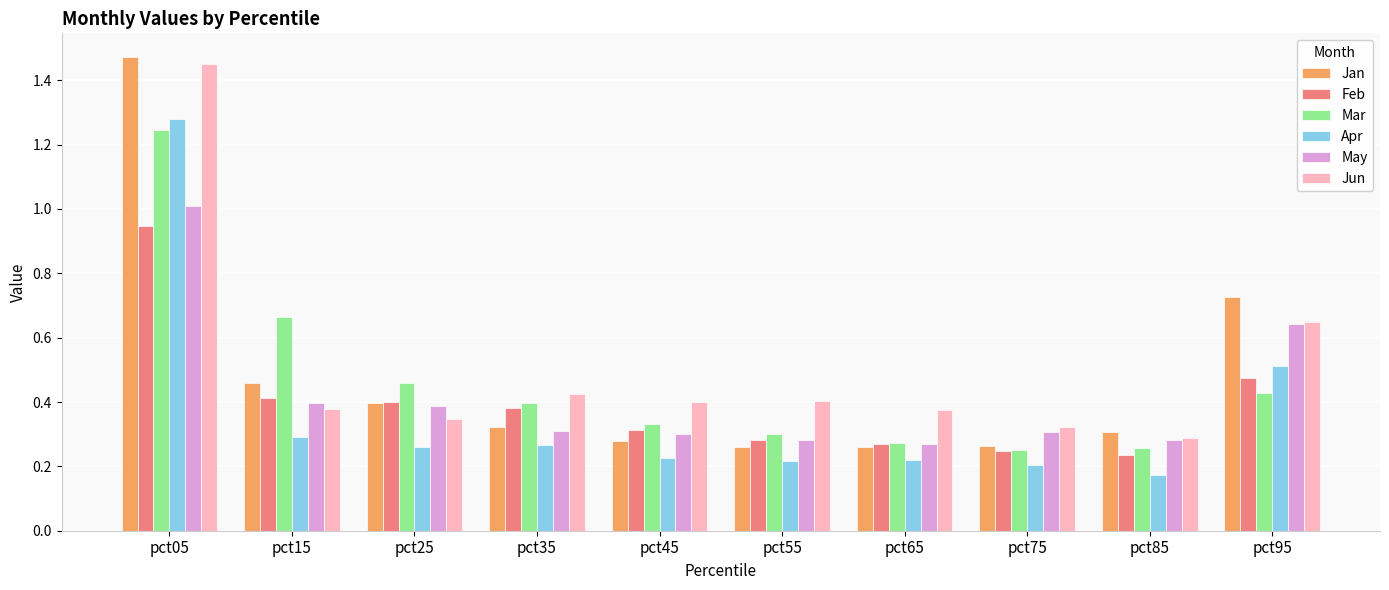

Which series has the widest spread of values?

Jan